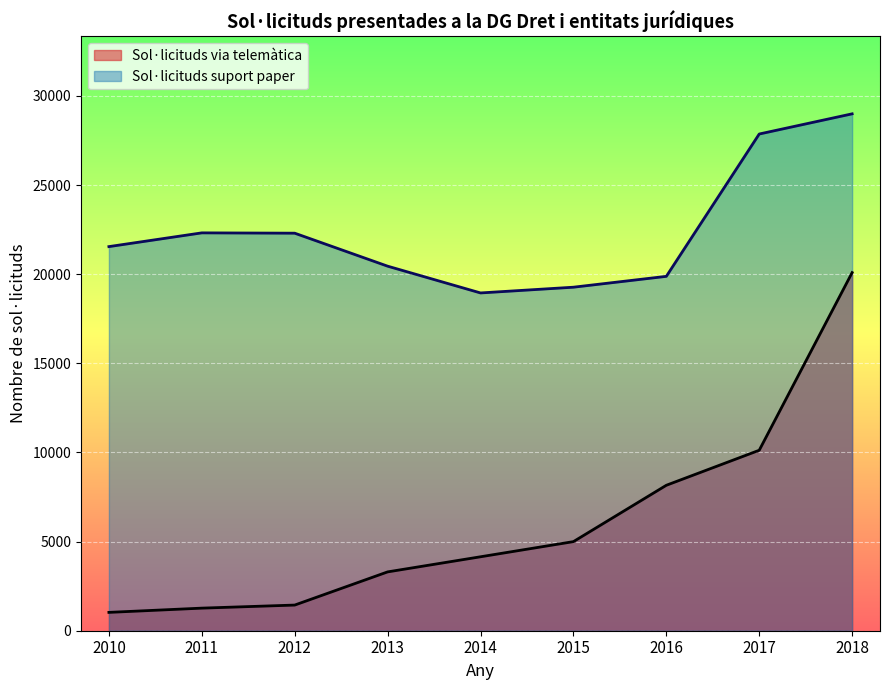

At which label does Sol·licituds suport paper reach its minimum?

2014